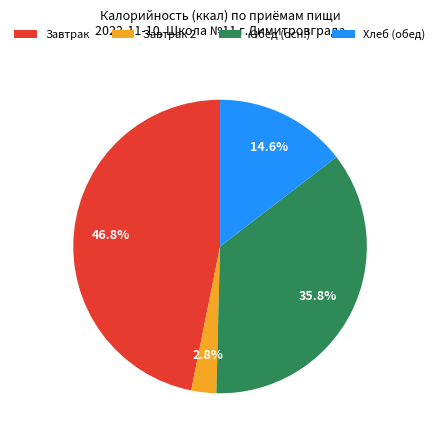

What portion of the pie excludes Обед (осн.)?

64.2%